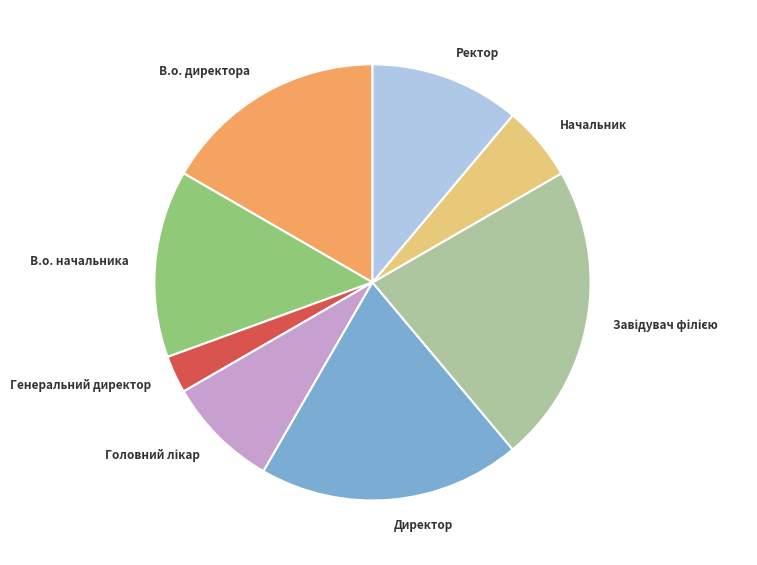

Do Генеральний директор and Начальник together represent more than half of the pie?

No